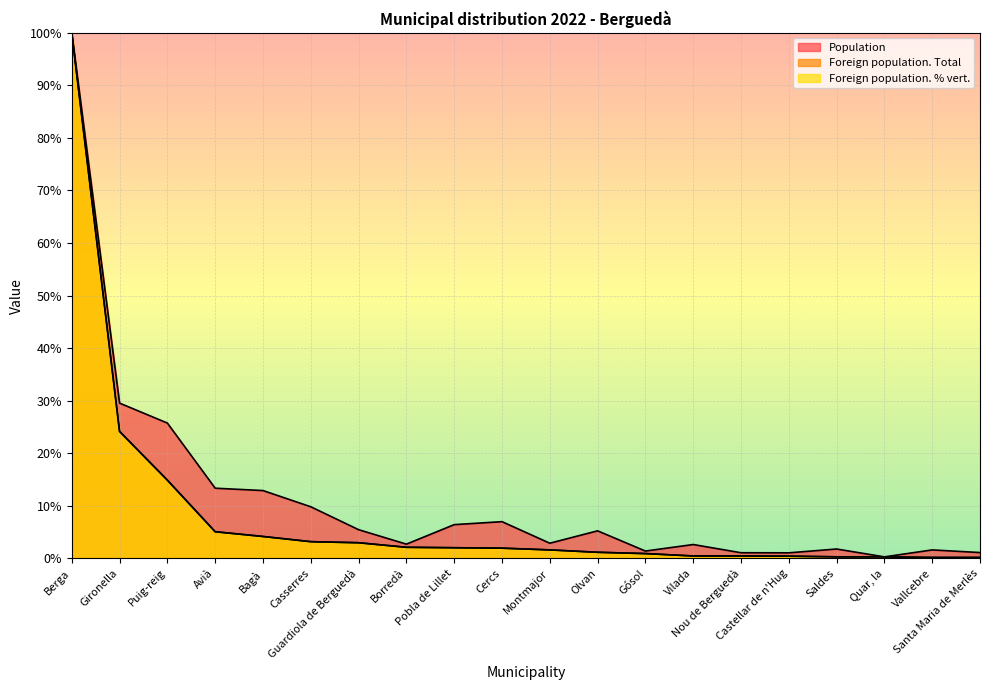

True or false: Population has a value of 19.2 at Avià.

False